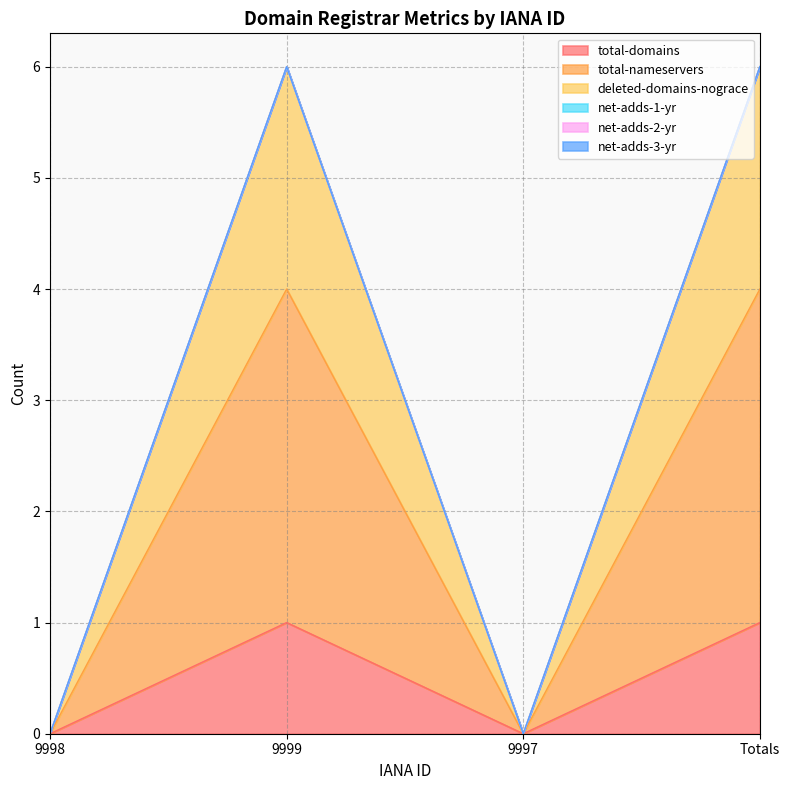

Does the chart have visible grid lines?

Yes